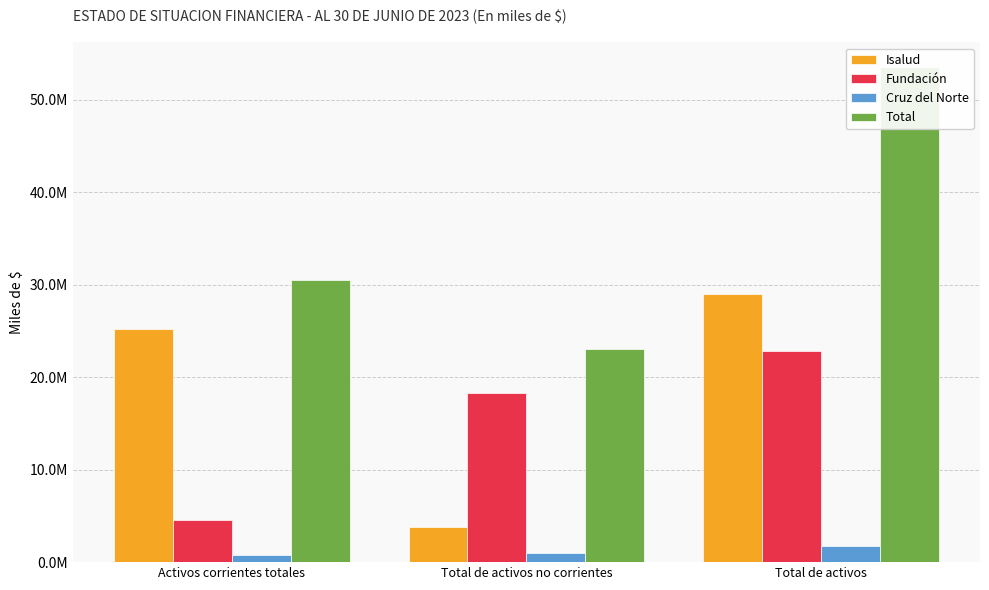

What value does the Total series have at Activos corrientes totales, to the nearest 50?

30517100